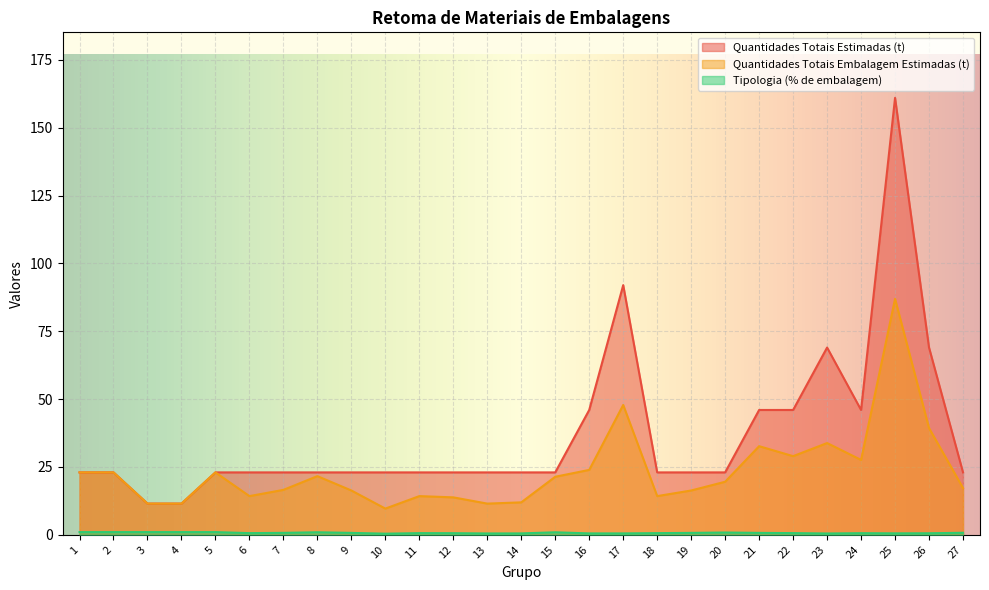

True or false: Quantidades Totais Embalagem Estimadas (t) and Quantidades Totais Estimadas (t) cross at least once.

False